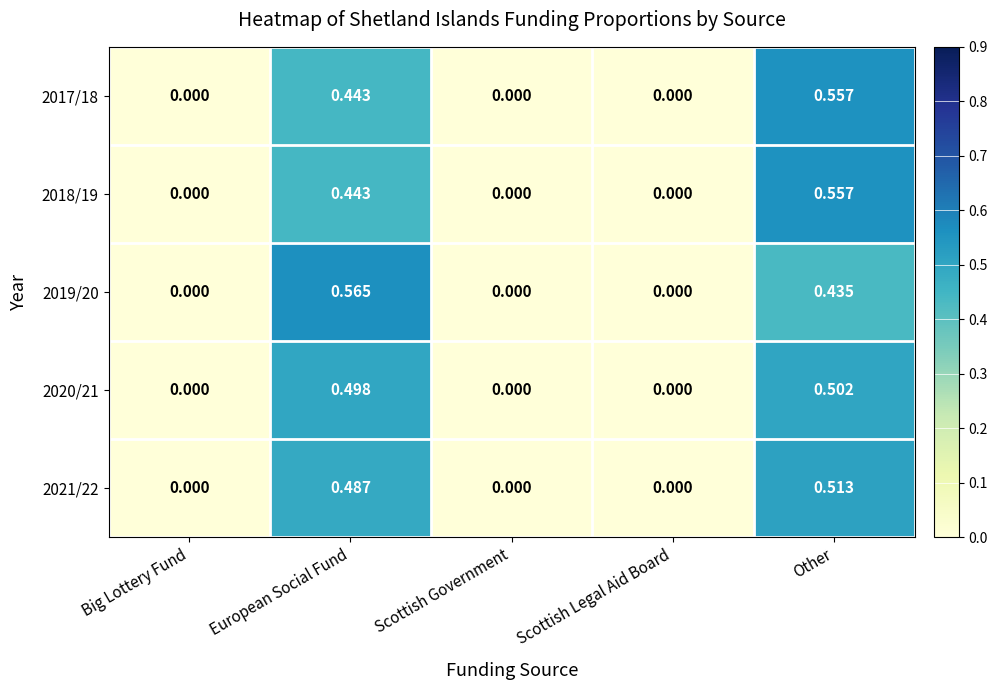

Which category has the highest value in the 2020/21 series?

Other